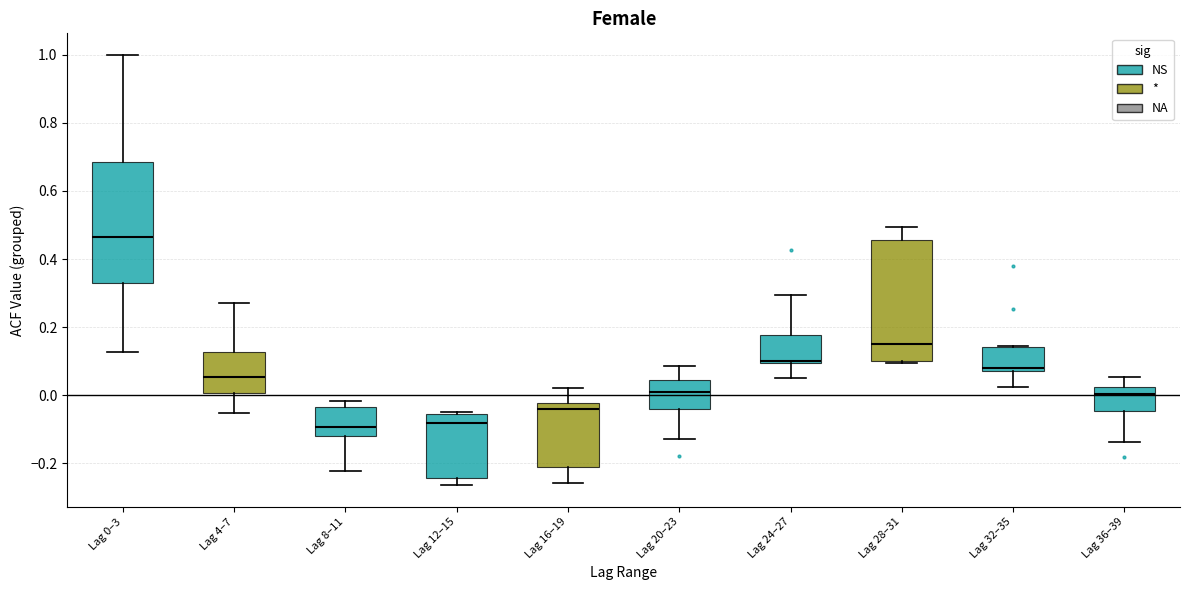

Reading left to right, transcribe this box plot: for each box, give where its median line is, the range the box spans, and where its two whiskers end, as read against the y-axis. The values are not printed on the chart, so give them approximately, as read against the axis.

Lag 0–3: median 0.46, box 0.34 to 0.68, whiskers 0.12 to 1.00
Lag 4–7: median 0.06, box 0.00 to 0.12, whiskers -0.06 to 0.28
Lag 8–11: median -0.10, box -0.12 to -0.04, whiskers -0.22 to -0.02
Lag 12–15: median -0.08, box -0.24 to -0.06, whiskers -0.26 to -0.04
Lag 16–19: median -0.04, box -0.20 to -0.02, whiskers -0.26 to 0.02
Lag 20–23: median 0.02, box -0.04 to 0.04, whiskers -0.12 to 0.08
Lag 24–27: median 0.10 (just above the box's lower edge), box 0.10 to 0.18, whiskers 0.04 to 0.30
Lag 28–31: median 0.16, box 0.10 to 0.46, whiskers 0.10 to 0.50
Lag 32–35: median 0.08 (just above the box's lower edge), box 0.08 to 0.14, whiskers 0.02 to 0.14
Lag 36–39: median 0.00, box -0.04 to 0.02, whiskers -0.14 to 0.06